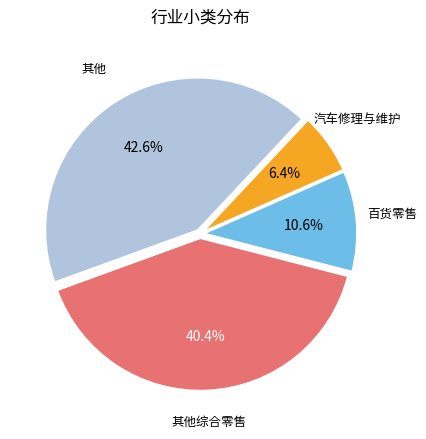

Is there a majority slice in this chart?

No